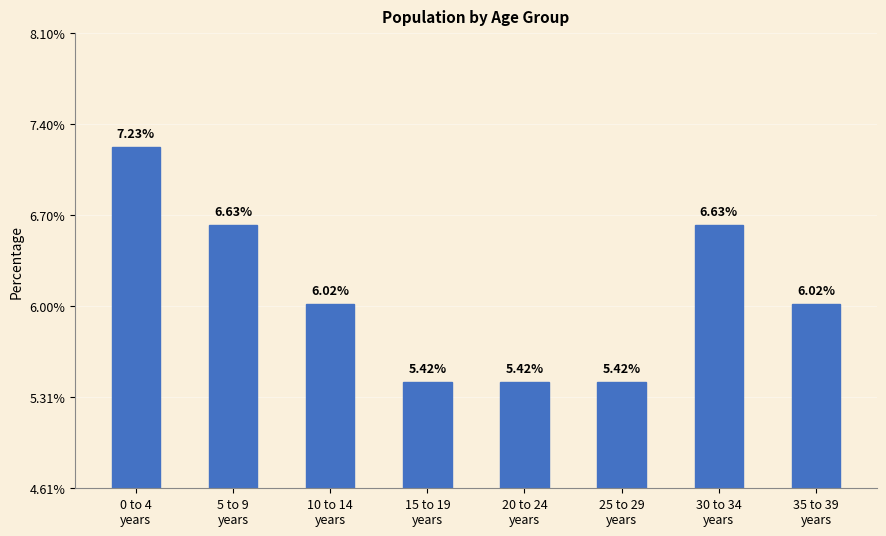

Does the chart contain stacked bars?

No